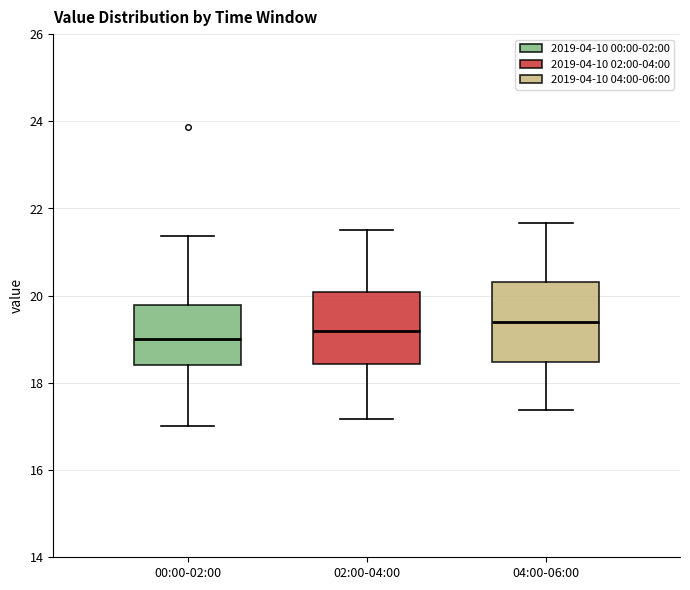

Reading left to right, read every box against the y-axis: the position of its median line, the range the box covers, and the ends of its whiskers. The values are not printed on the chart, so give them approximately, as read against the axis.

00:00-02:00: median 19.0, box 18.4 to 19.8, whiskers 17.0 to 21.4
02:00-04:00: median 19.2, box 18.4 to 20.0, whiskers 17.2 to 21.6
04:00-06:00: median 19.4, box 18.4 to 20.4, whiskers 17.4 to 21.6